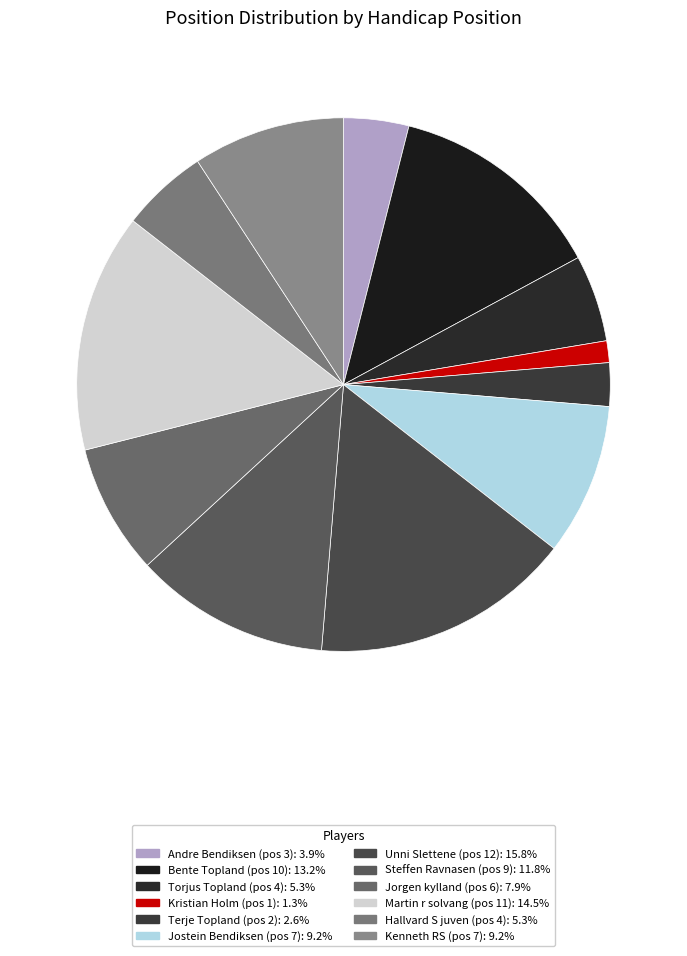

To the nearest percent, what is the difference between the largest and smallest slice percentages?

14%